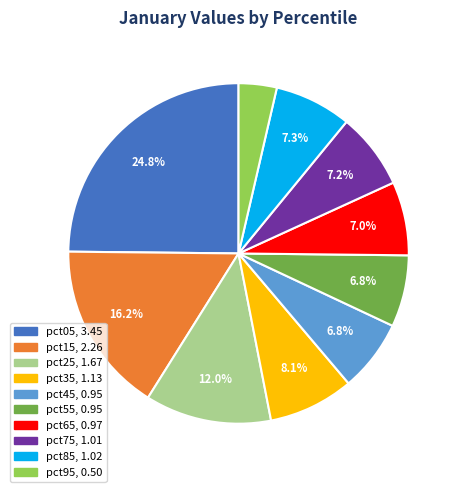

Which category has the biggest portion of the pie?

pct05